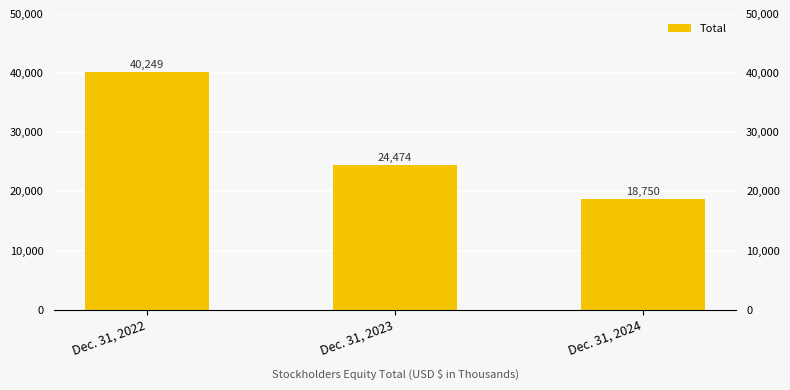

What is the approximate value at Dec. 31, 2024, to the nearest 10?

18750